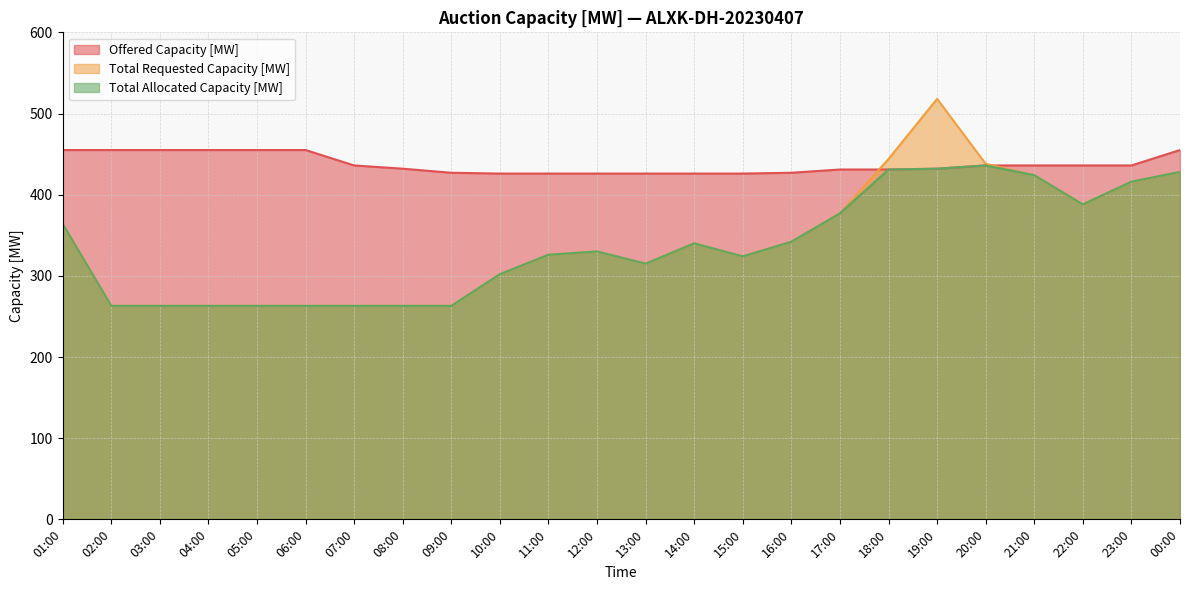

What is the value of the Total Allocated Capacity [MW] point at the 23rd from the left?

416